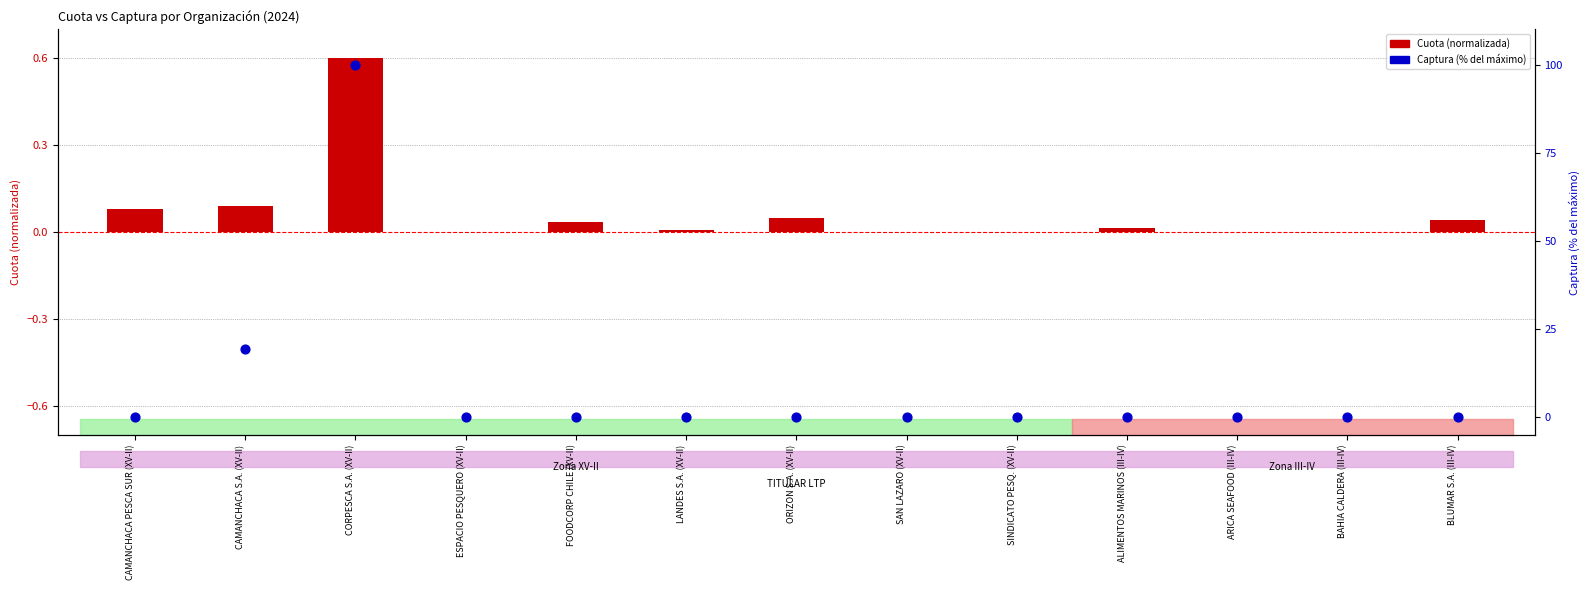

Which series reaches the minimum Y coordinate?

Cuota (normalizada)